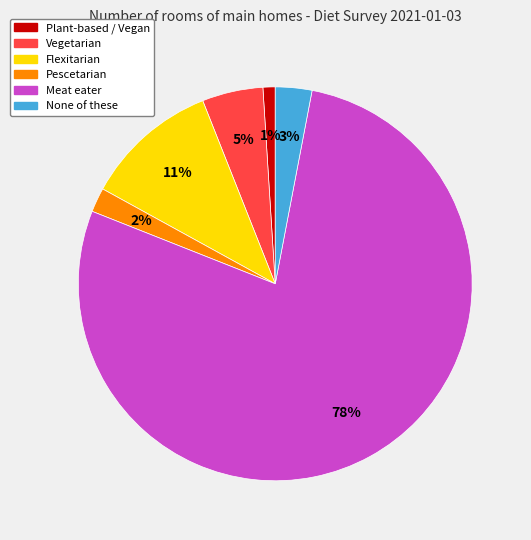

The Plant-based / Vegan slice represents 1% of the pie. True or false?

True